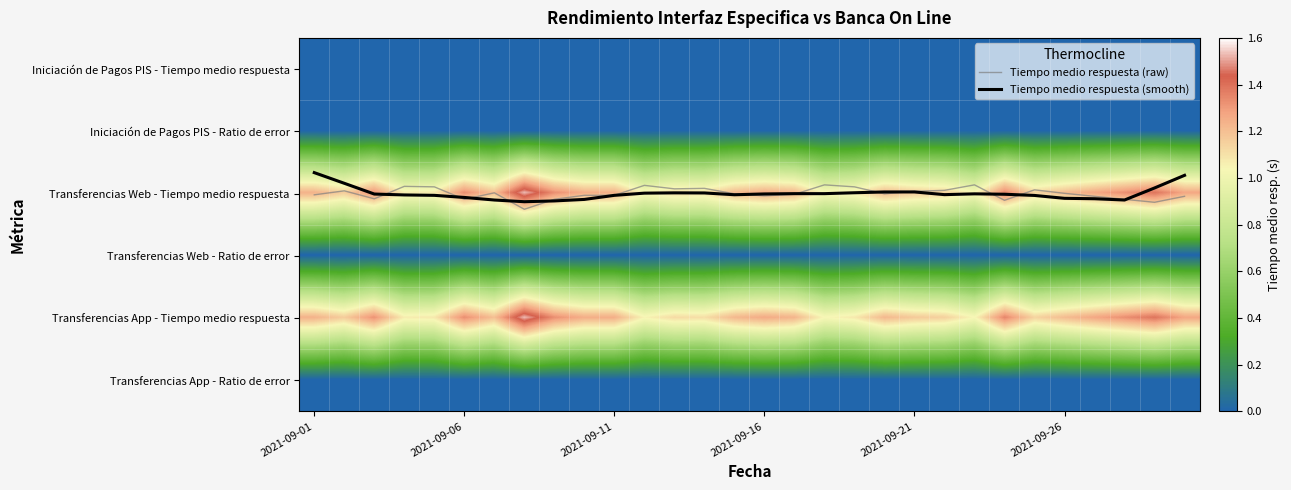

At how many categories does at least one series exceed 0?

30